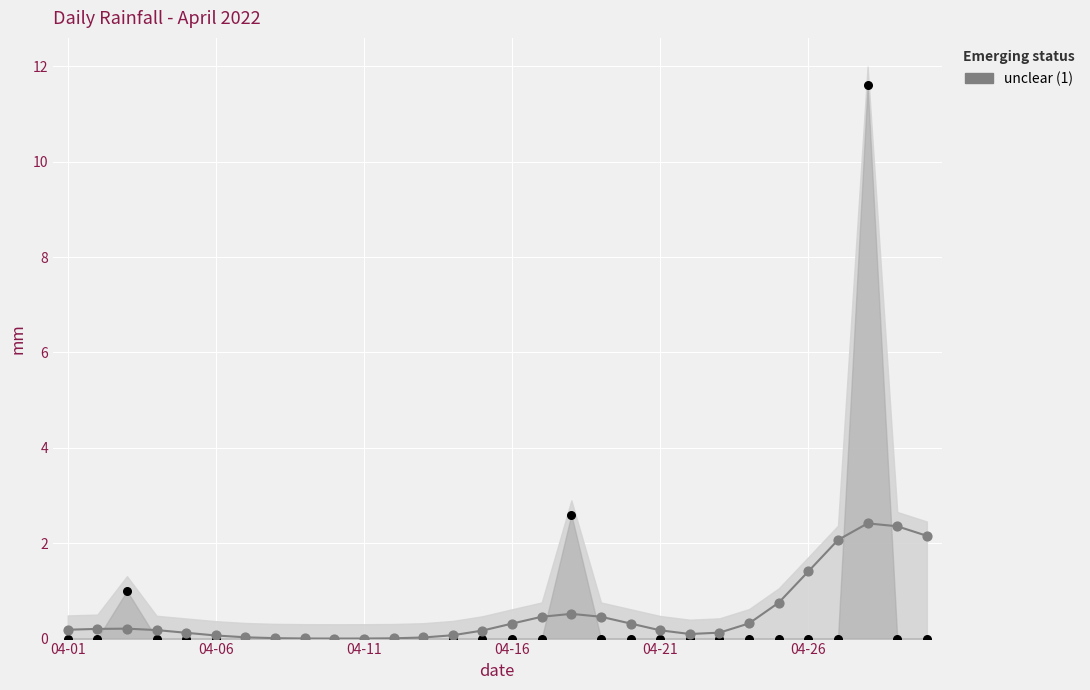

What is the change in value from 04-01 to 29?

+2.0